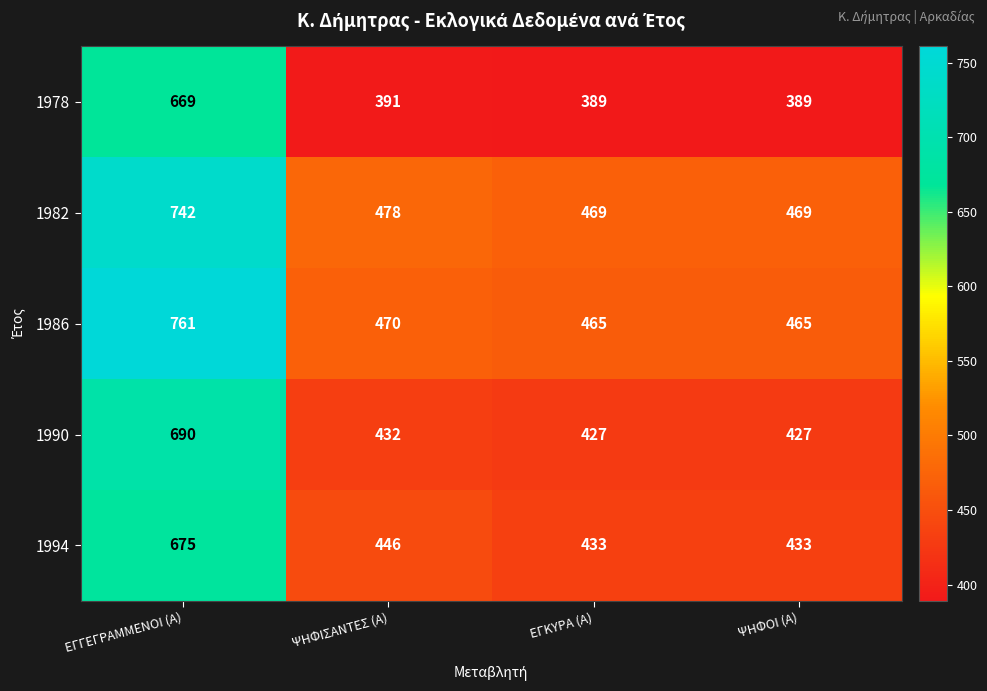

Reading left to right, what are all the values shown in this chart?

1978: 669	391	389	389
1982: 742	478	469	469
1986: 761	470	465	465
1990: 690	432	427	427
1994: 675	446	433	433